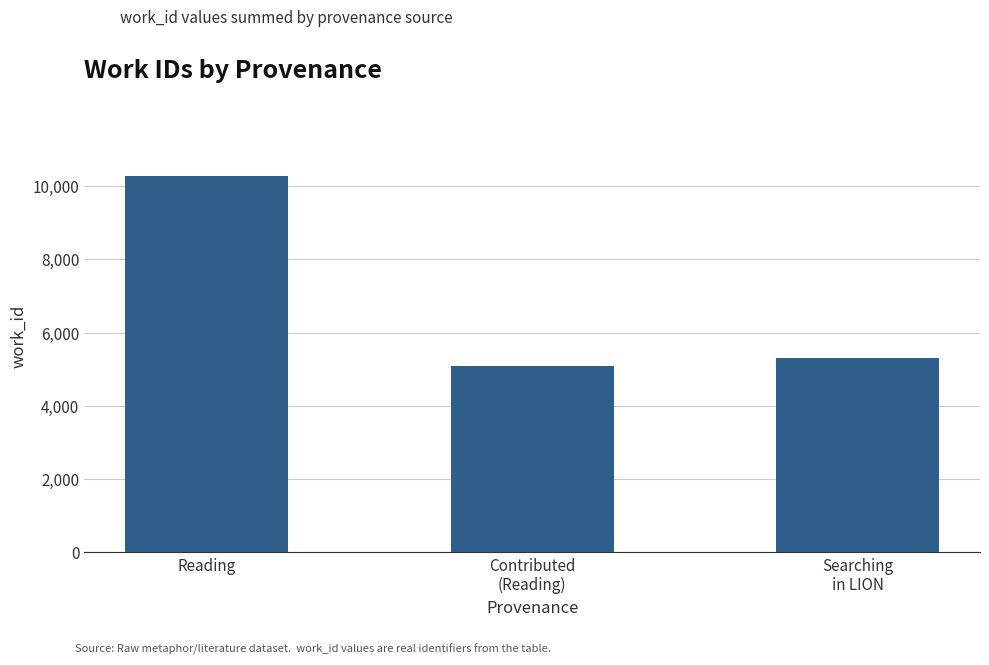

Reading right to left, what are all the values shown in this chart?

5301	5088	10285